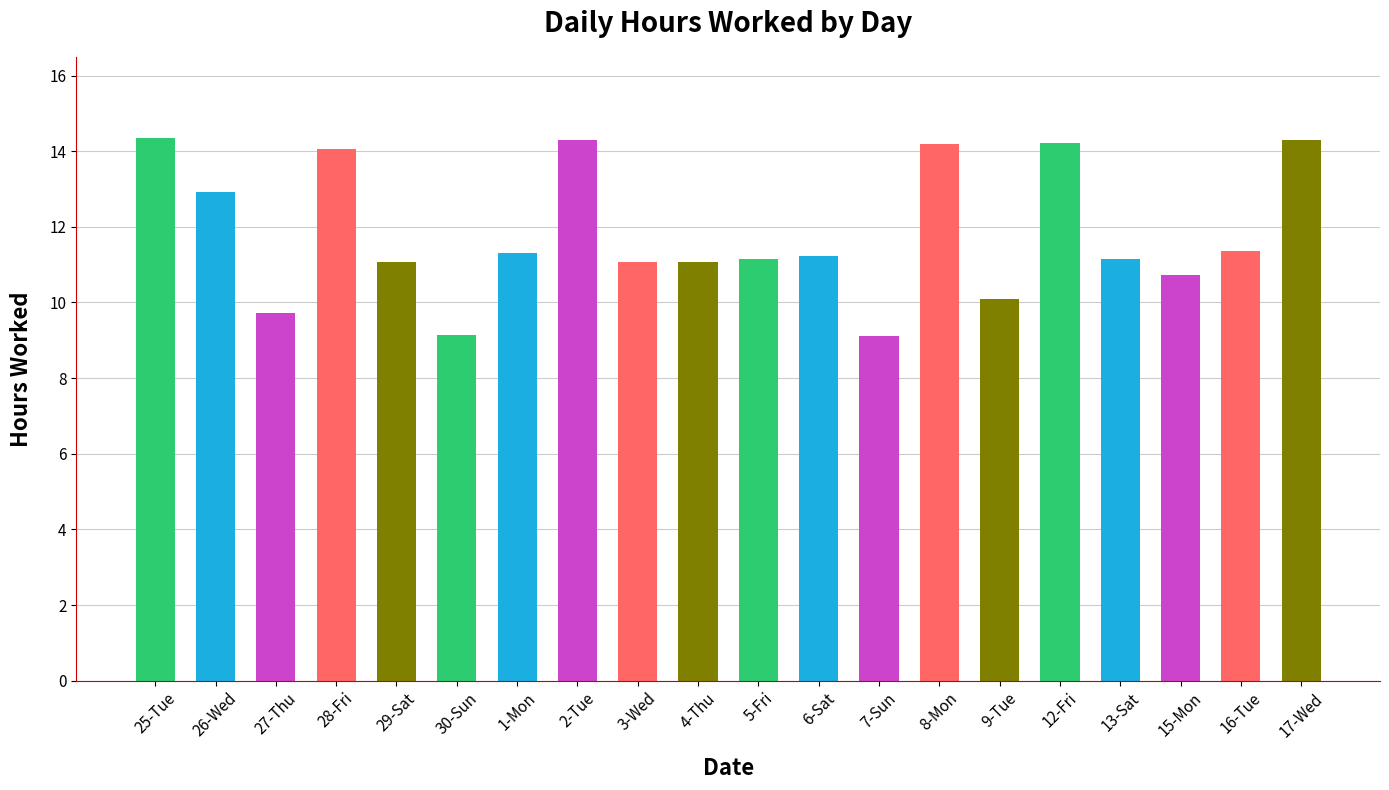

What is the approximate value at 27-Thu?

9.7